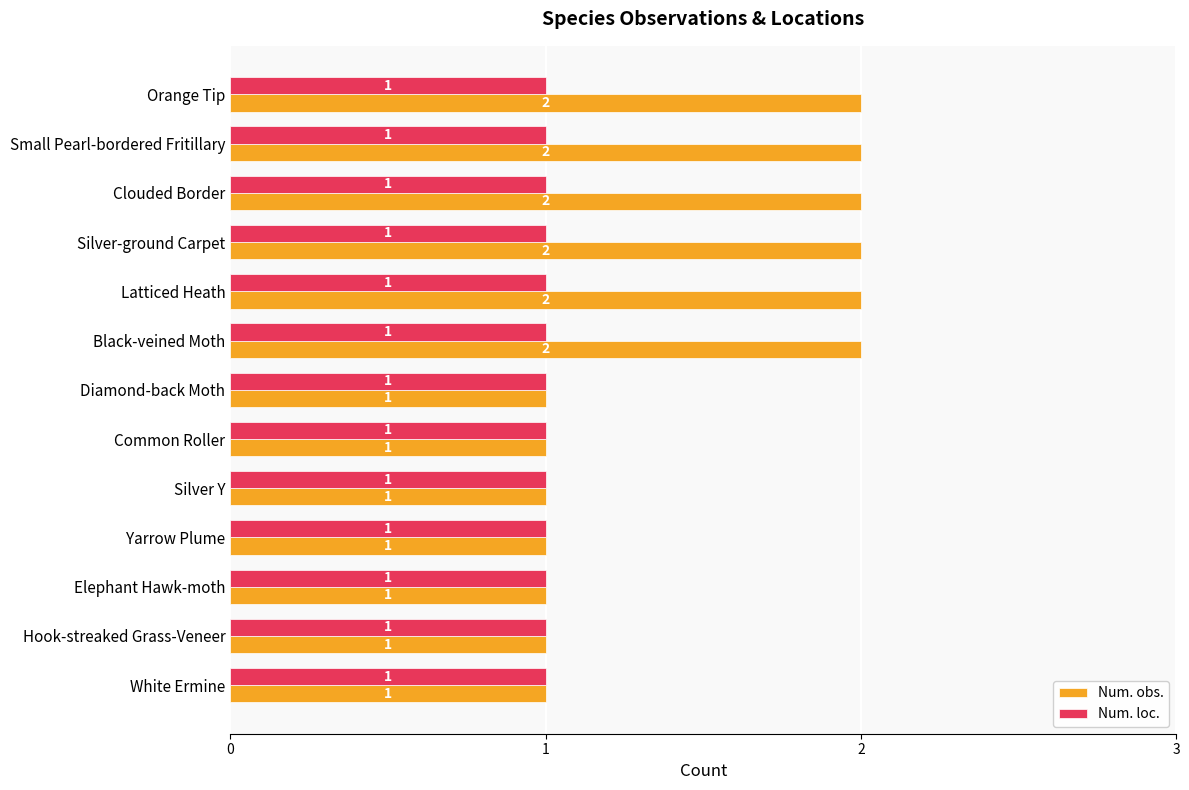

List the series in order of their overall mean, highest first.

Num. obs., Num. loc.